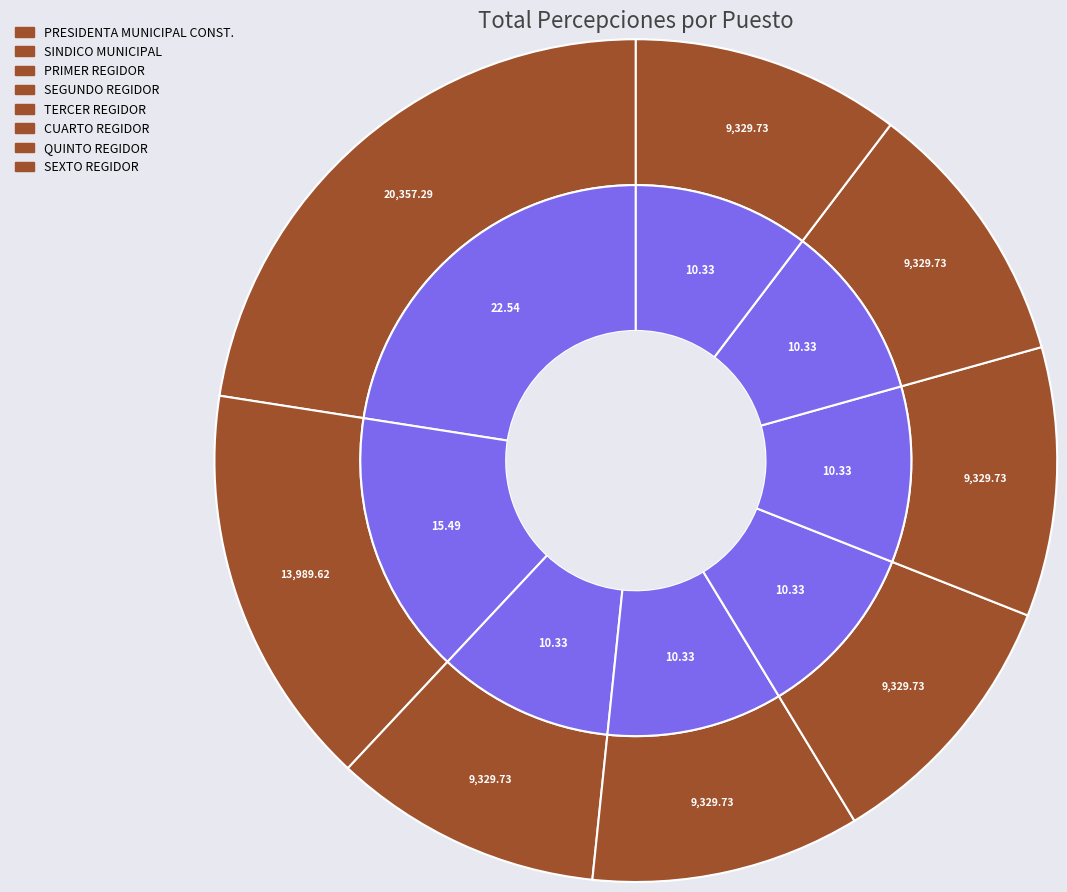

How many segments does this pie chart have?

8